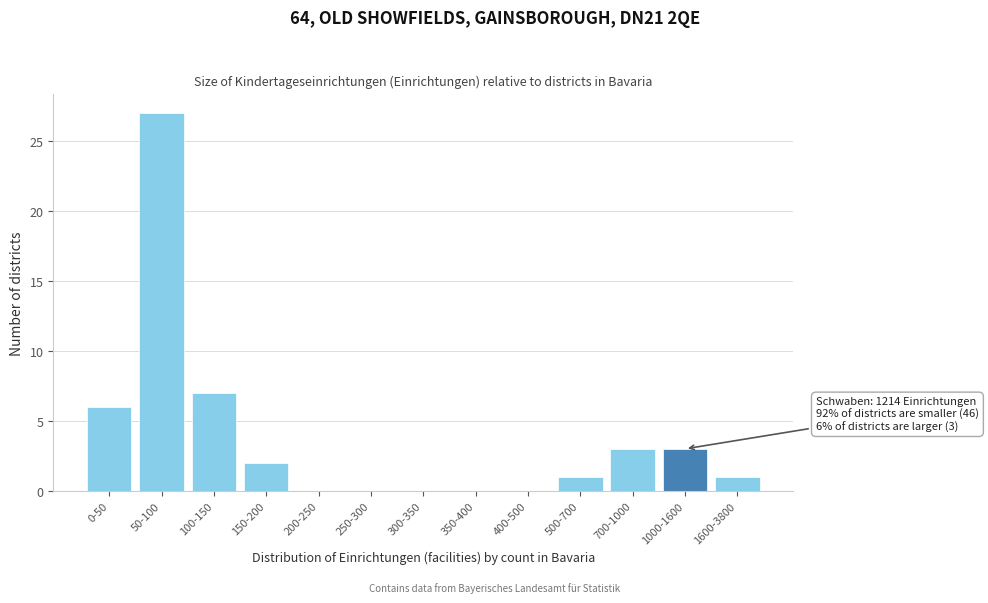

Reading right to left, list all the values displayed in this chart.

1600-3800=1	1000-1600=3	700-1000=3	500-700=1	400-500=0	350-400=0	300-350=0	250-300=0	200-250=0	150-200=2	100-150=7	50-100=27	0-50=6